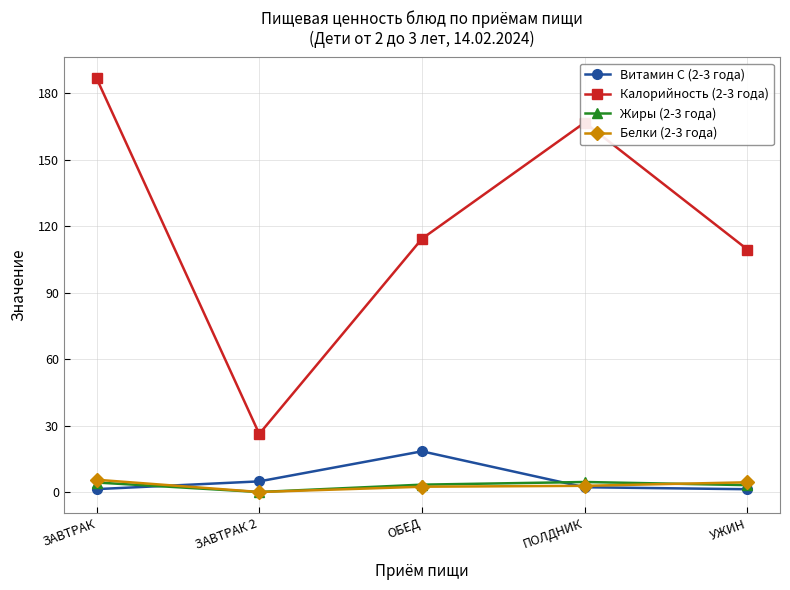

What position from the left is УЖИН?

5